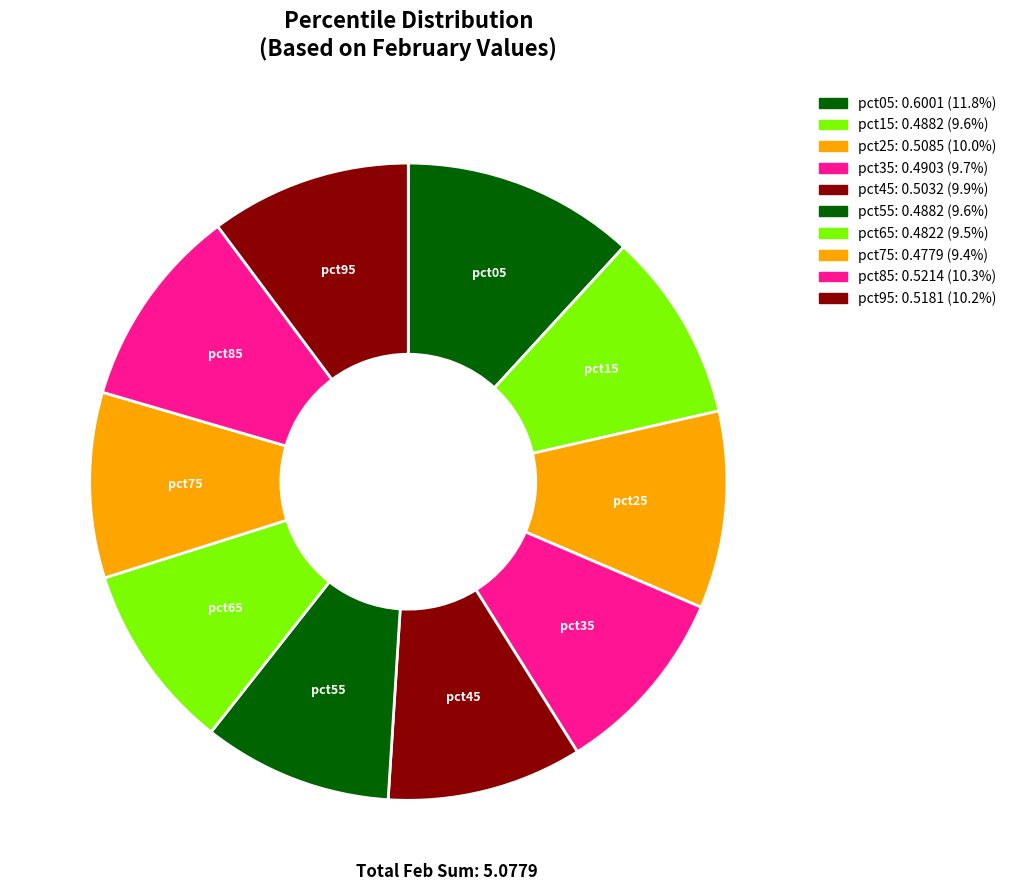

What is the total percentage of pct55 and pct05?

21.4%